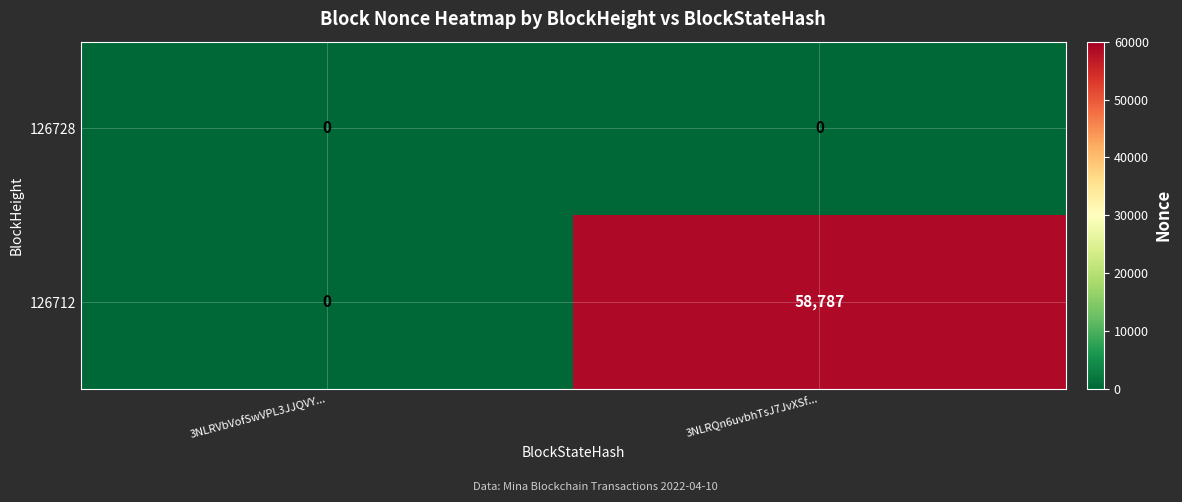

Which category has the highest value in the 126712 series?

3NLRQn6uvbhTsJ7JvXSf...